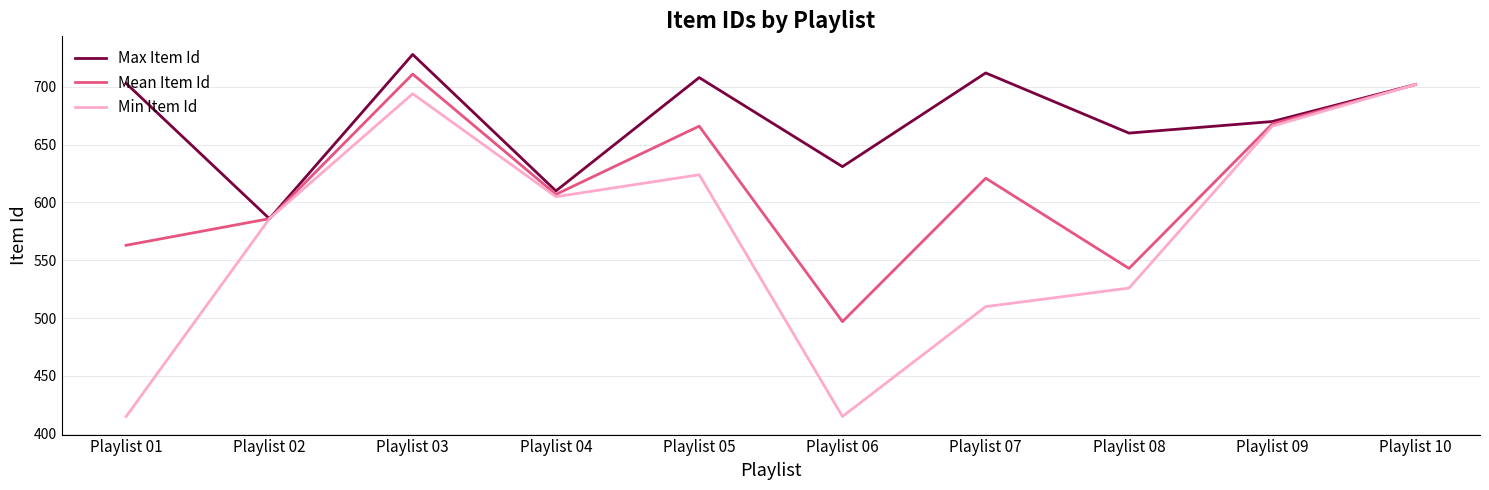

At which category does the chart reach its peak across all series?

Playlist 03